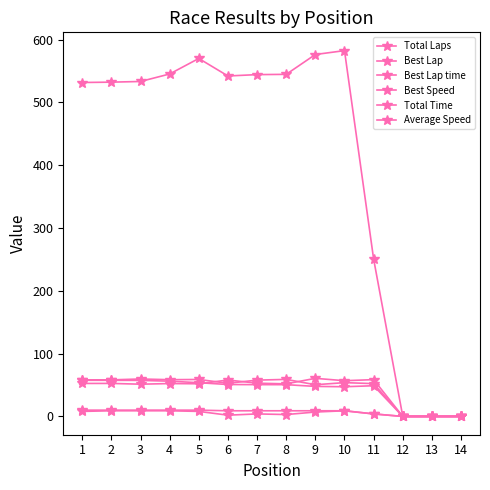

Reading right to left, extract all data points from this chart.

Total Laps: 14=0.0	13=0.0	12=0.0	11=4.0	10=9.0	9=9.0	8=9.0	7=9.0	6=9.0	5=10.0	4=10.0	3=10.0	2=10.0	1=10.0
Best Lap: 14=0.0	13=0.0	12=0.0	11=4.0	10=9.0	9=7.0	8=3.0	7=4.0	6=2.0	5=8.0	4=9.0	3=9.0	2=9.0	1=8.0
Best Lap time: 14=0.0	13=0.0	12=0.0	11=58.6	10=56.9	9=60.6	8=51.9	7=52.9	6=58.0	5=52.0	4=52.3	3=51.3	2=52.6	1=52.5
Best Speed: 14=0.0	13=0.0	12=0.0	11=52.2	10=53.8	9=50.5	8=59.0	7=57.8	6=52.8	5=58.8	4=58.5	3=59.6	2=58.2	1=58.3
Total Time: 14=0.0	13=0.0	12=0.0	11=250.5	10=582.4	9=576.2	8=544.6	7=544.2	6=542.0	5=569.9	4=545.2	3=533.3	2=532.2	1=531.6
Average Speed: 14=0.0	13=0.0	12=0.0	11=48.9	10=47.3	9=47.8	8=50.6	7=50.6	6=50.8	5=53.7	4=56.1	3=57.4	2=57.5	1=57.6